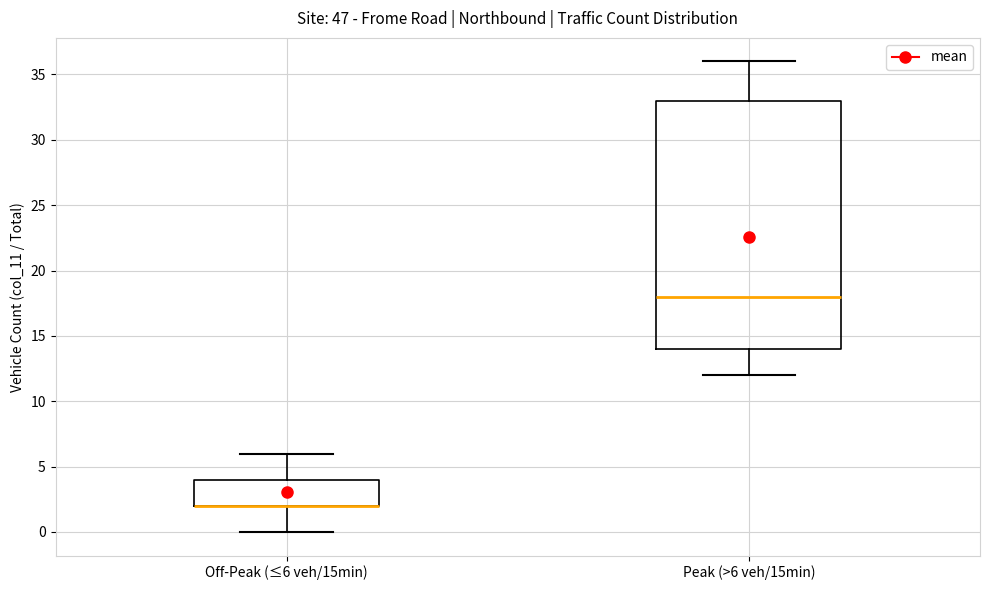

Where does the lower whisker of the box for Off-Peak (≤6 veh/15min) end on the y-axis? The values are not printed on the chart, so give them approximately, as read against the axis.

0